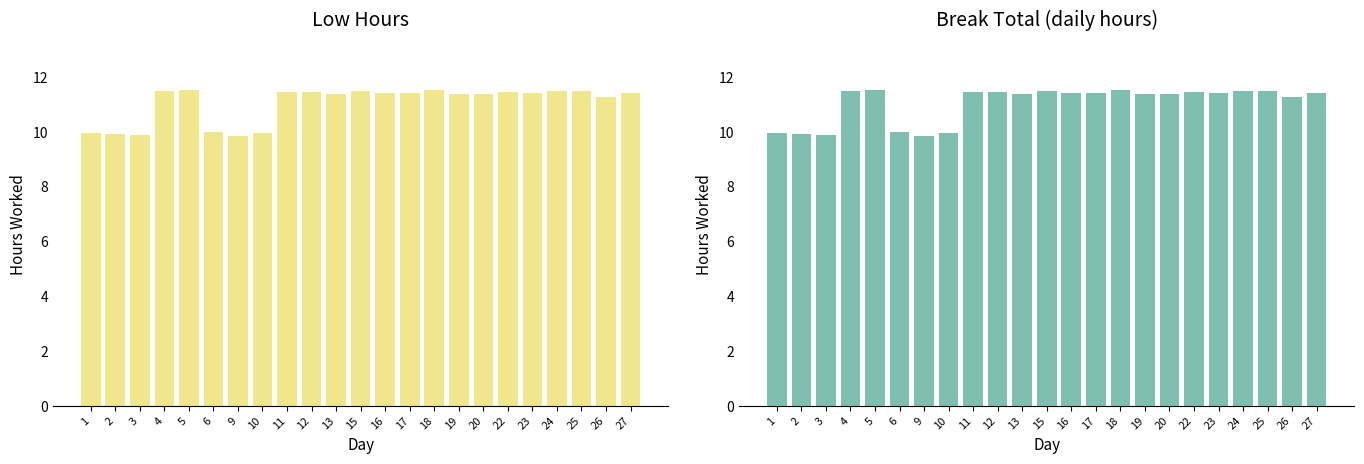

List the labels in order of value, largest first.

5, 18, 15, 25, 4, 24, 11, 12, 22, 27, 16, 17, 23, 19, 13, 20, 26, 6, 1, 10, 2, 3, 9